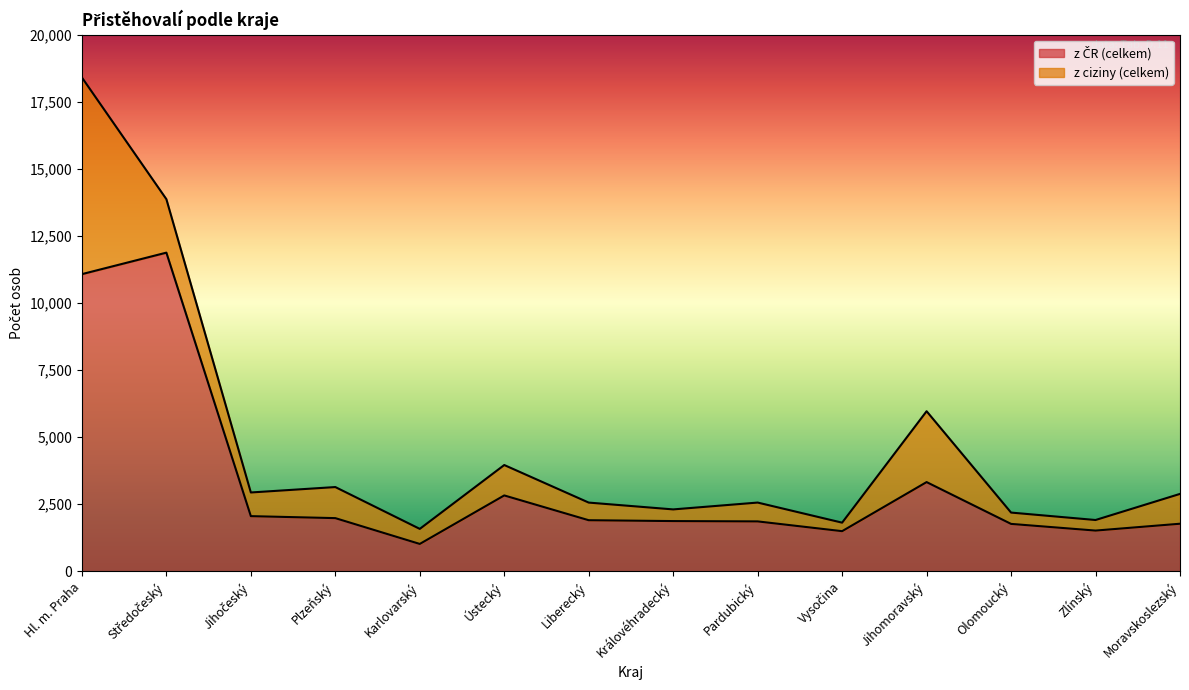

Rank the categories by value from lowest to highest.

Karlovarský, Vysočina, Zlínský, Olomoucký, Moravskoslezský, Pardubický, Královéhradecký, Liberecký, Plzeňský, Jihočeský, Ústecký, Jihomoravský, Hl. m. Praha, Středočeský